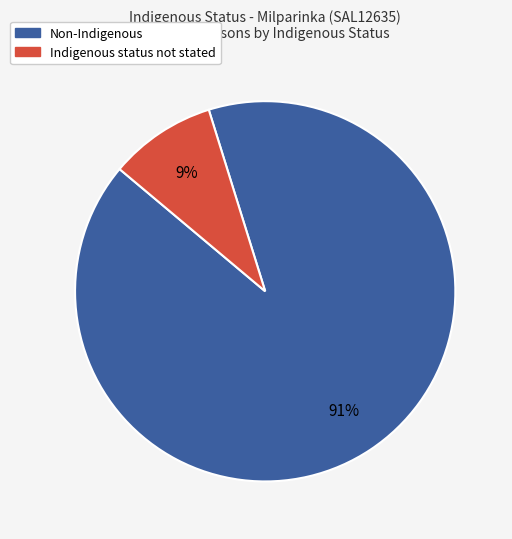

Which category has the smallest portion of the pie?

Indigenous status not stated